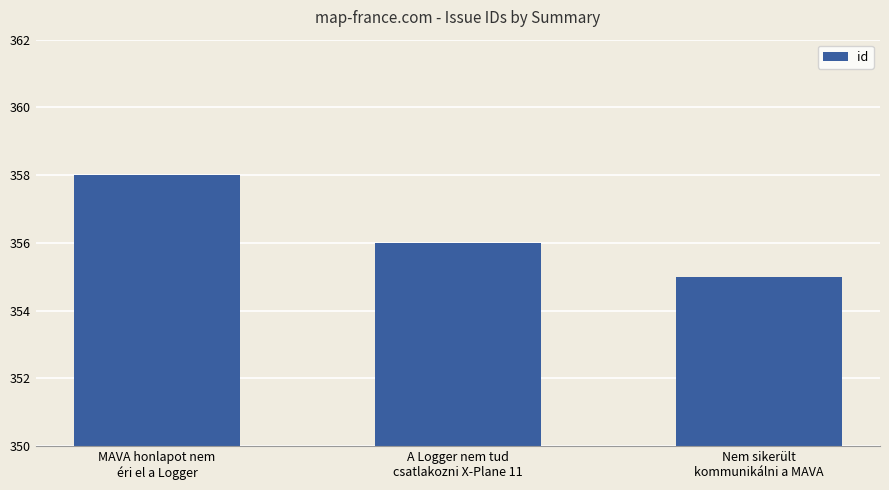

Are the bars horizontal?

No